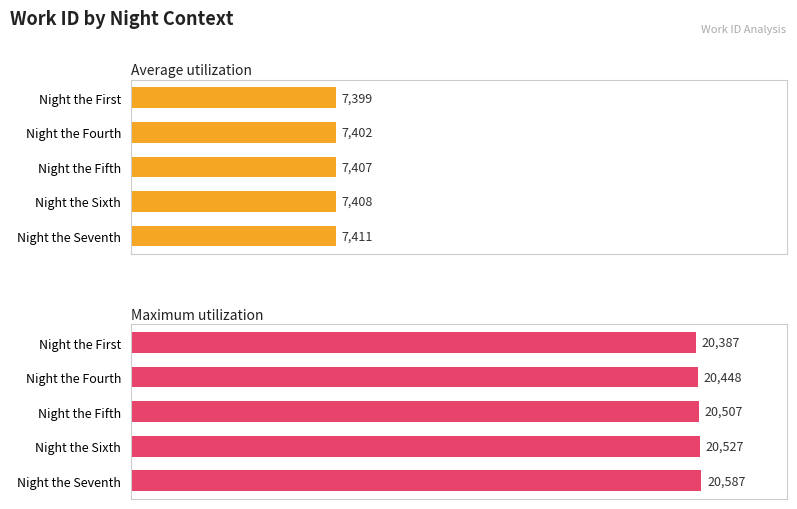

List the labels in order of Maximum utilization value, smallest first.

Night the First, Night the Fourth, Night the Fifth, Night the Sixth, Night the Seventh